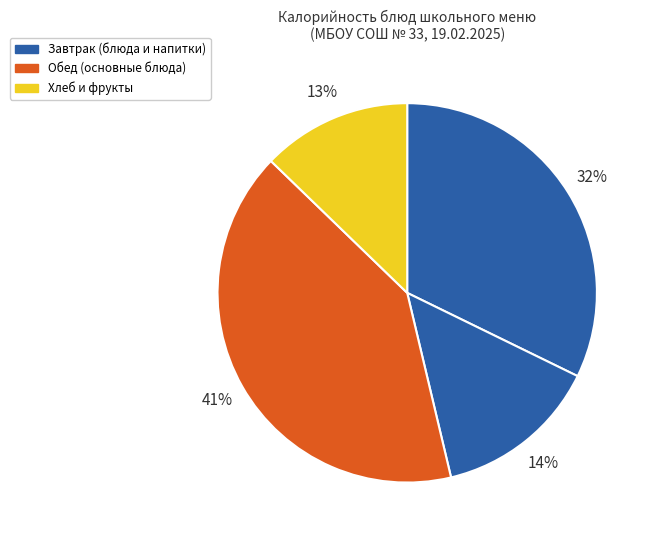

How many slices are in this pie chart?

4